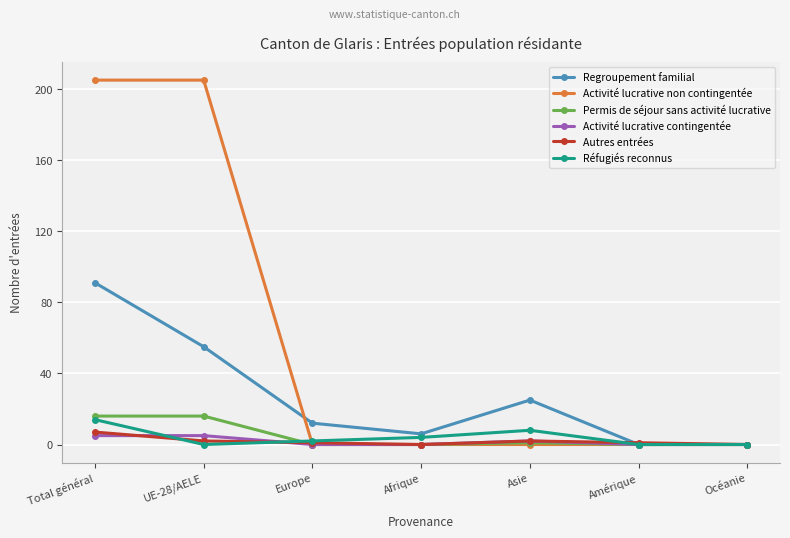

What is the difference between the maximum and minimum values in the Activité lucrative contingentée series?

5